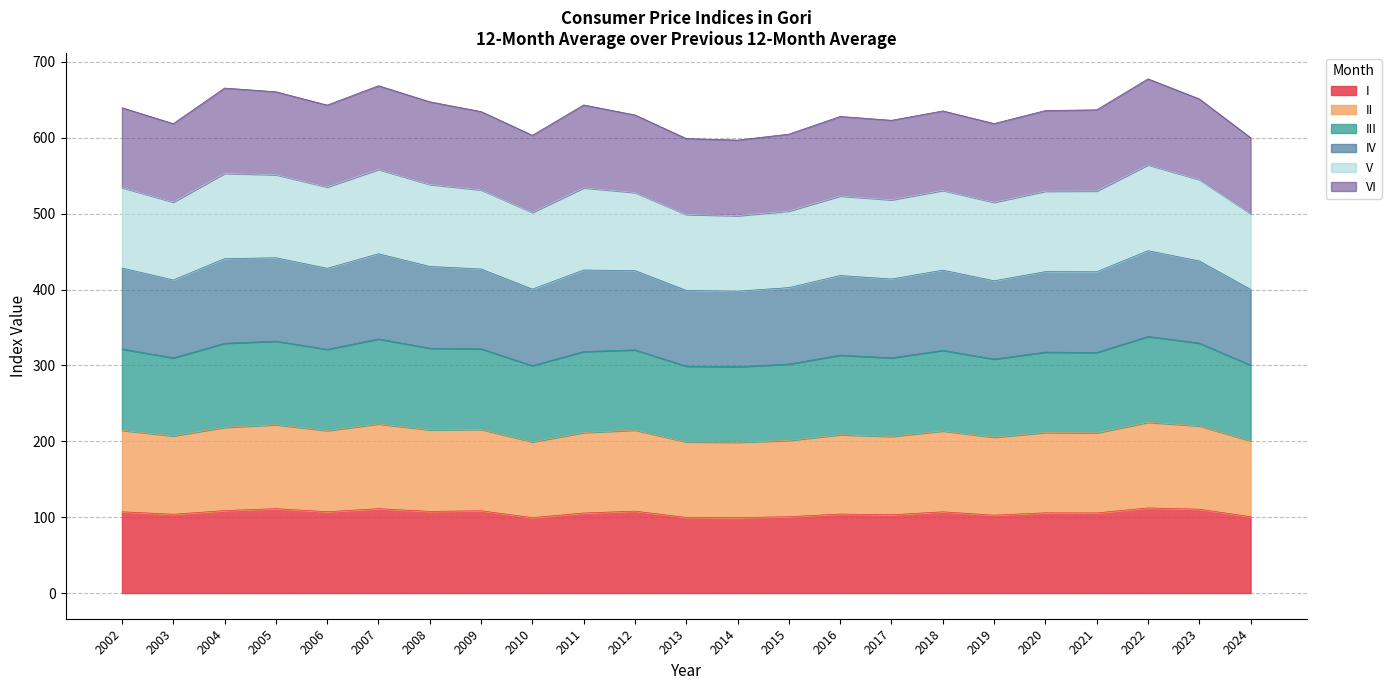

Where is the first local maximum for I?

2005